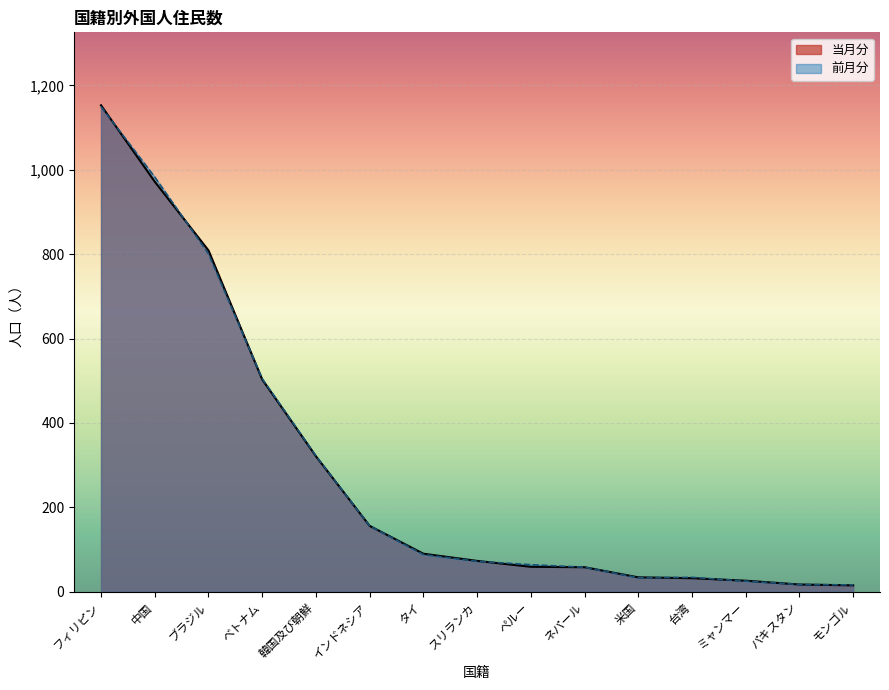

The 当月分 series shows 1723 at フィリピン. True or false?

False